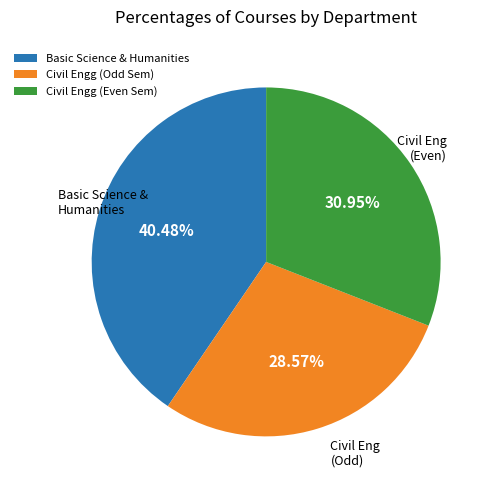

Rank the categories by value from highest to lowest.

Basic Science & Humanities, Civil Engg (Even Sem), Civil Engg (Odd Sem)